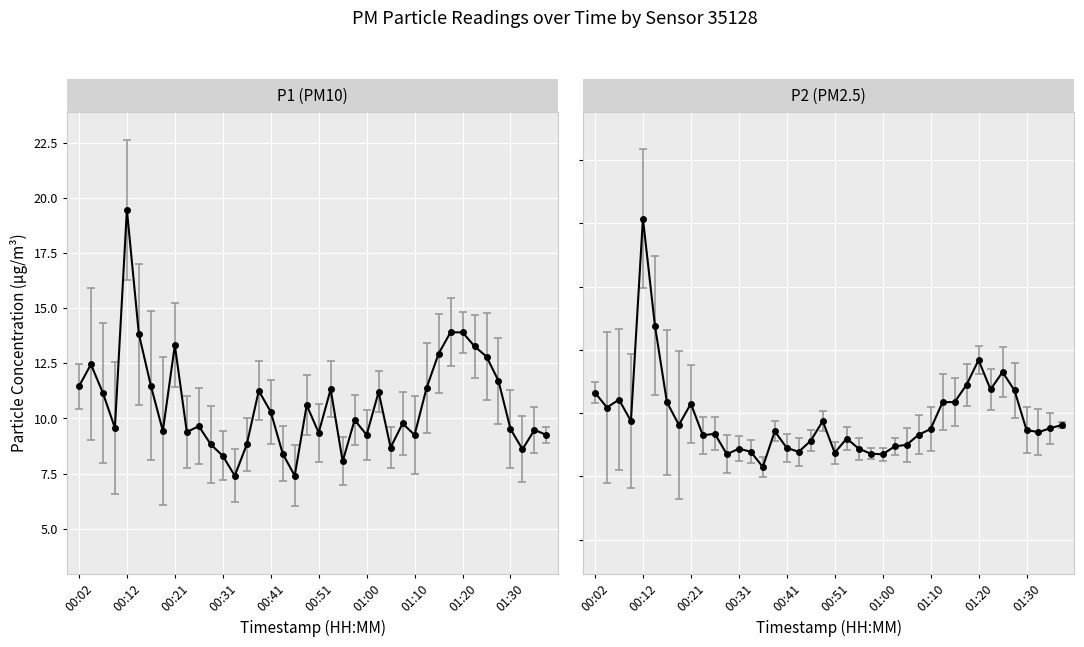

At which label does P1 reach its peak?

00:12